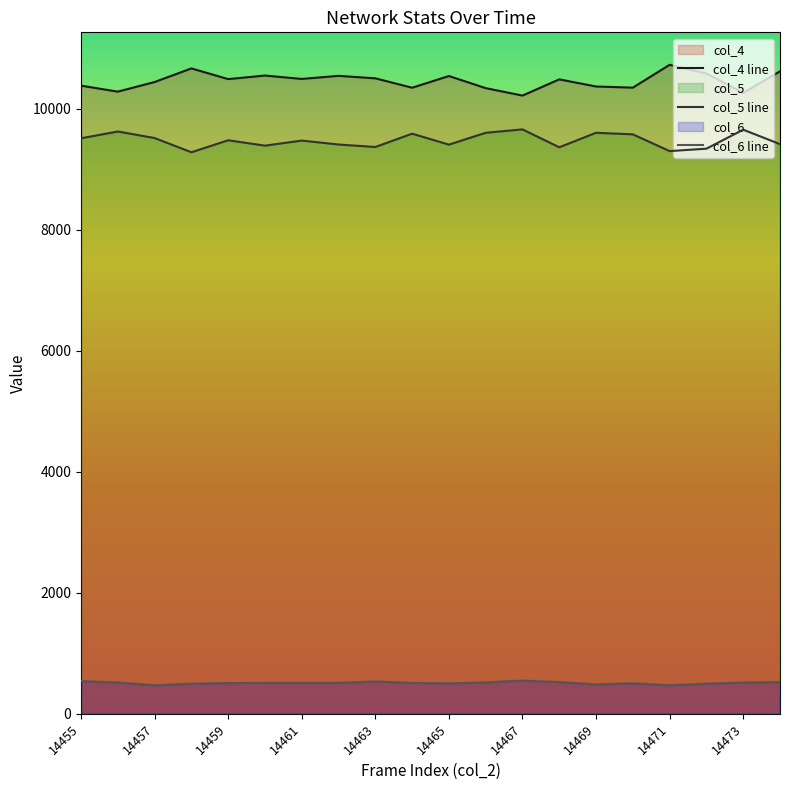

How many lines are shown in the chart?

3